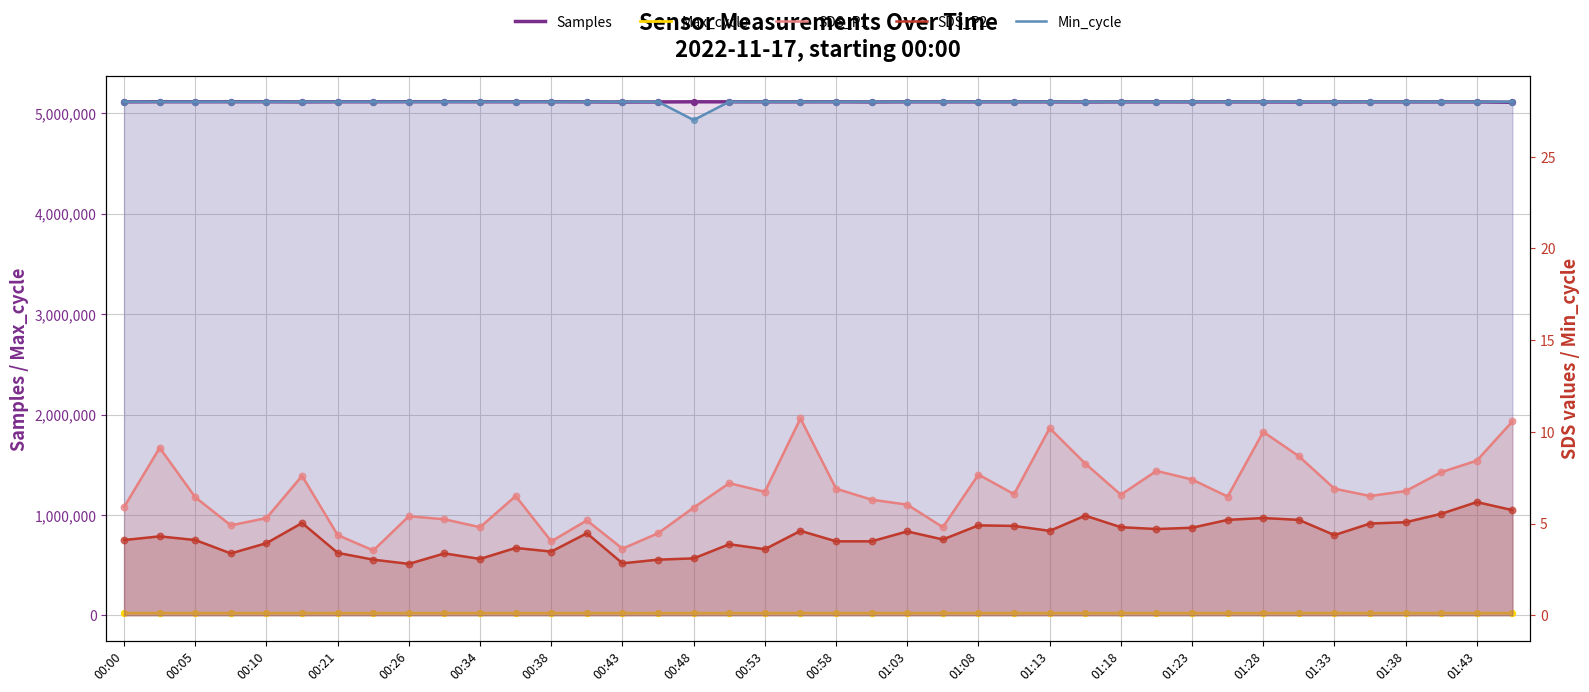

Which series contains the lowest Y value?

SDS_P2